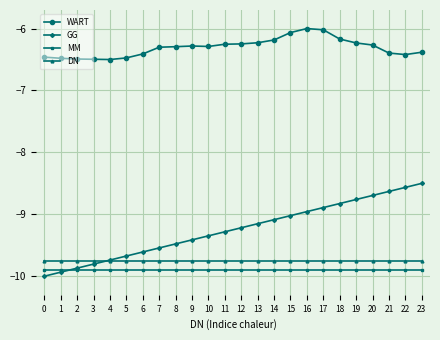

The WART series shows -6.5 at 0. True or false?

True